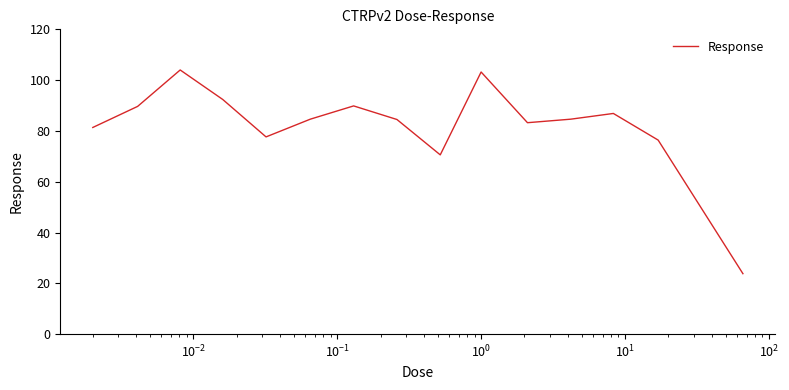

What is the maximum value shown in the chart?

104.0